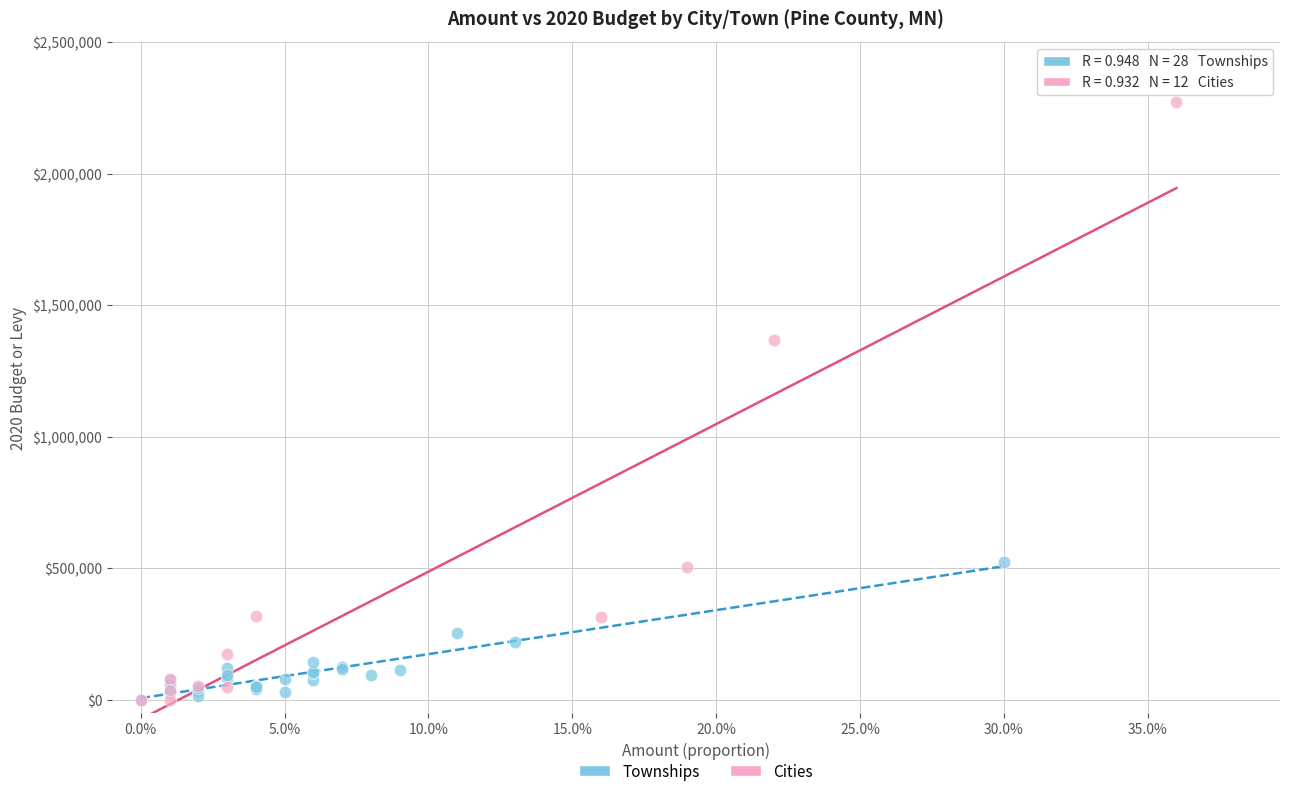

Which series reaches the maximum Y coordinate?

Cities